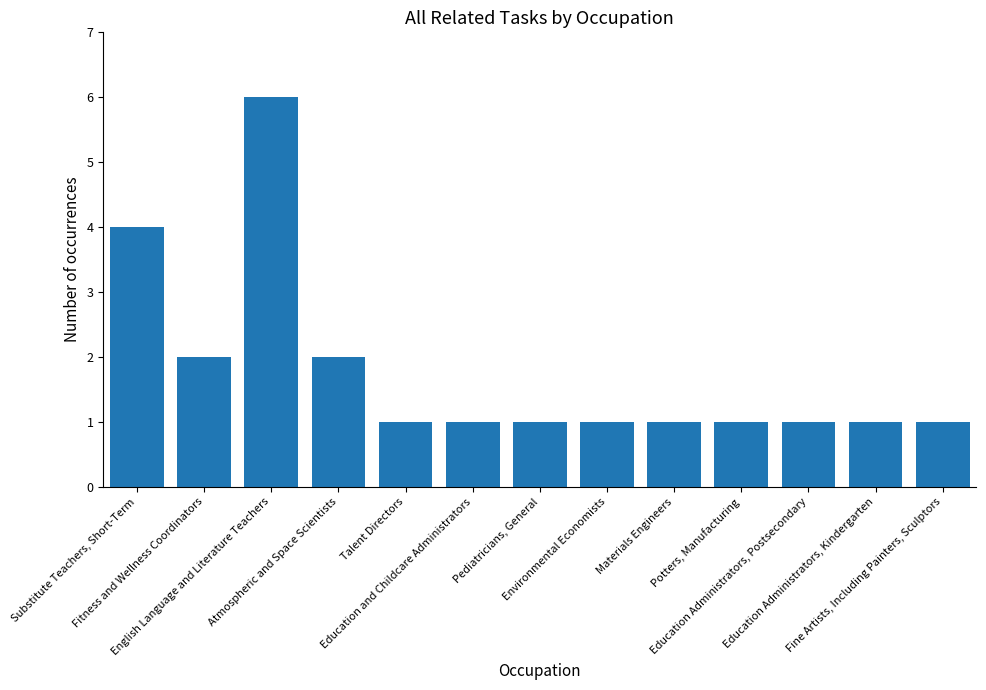

Is it true that the value at Education Administrators, Postsecondary is 1?

True